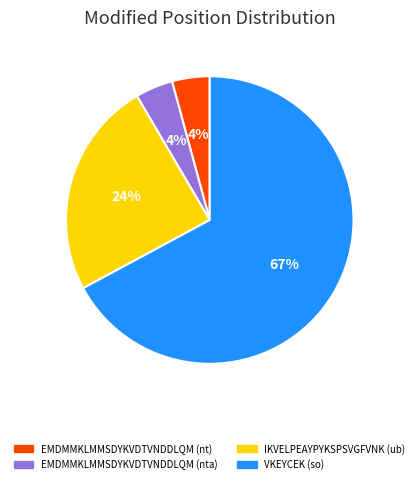

Is the sum of VKEYCEK (so) and IKVELPEAYPYKSPSVGFVNK (ub) greater than half?

Yes